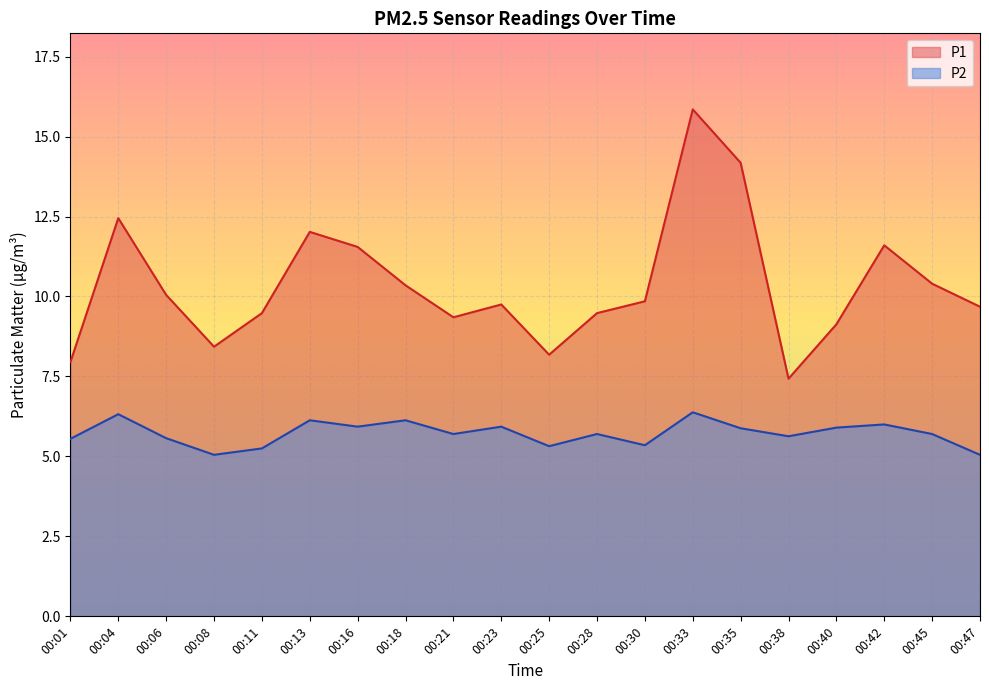

What is the minimum value shown in the chart?

5.0